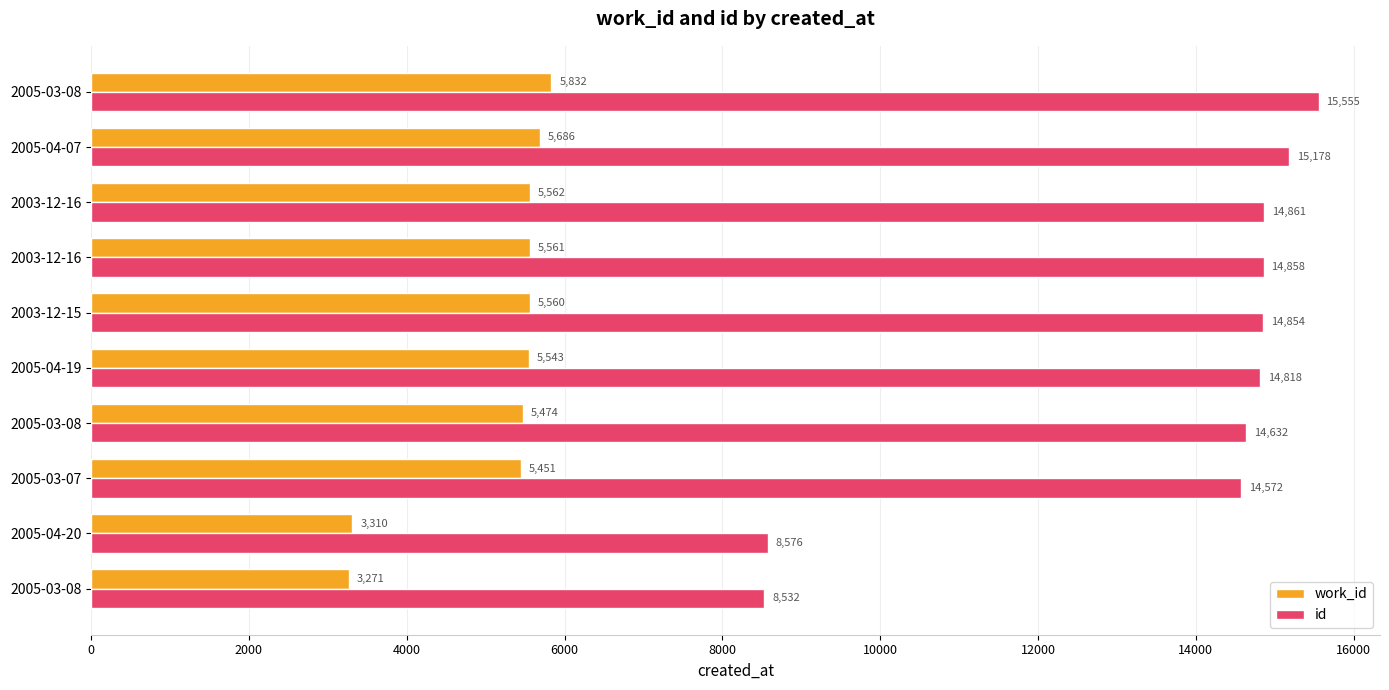

How many categories are shown in the chart?

10